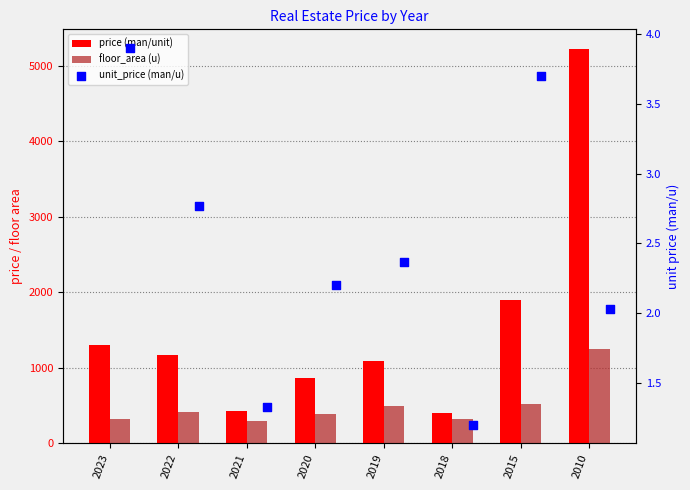

Which series reaches the minimum Y coordinate?

unit_price (man/u)